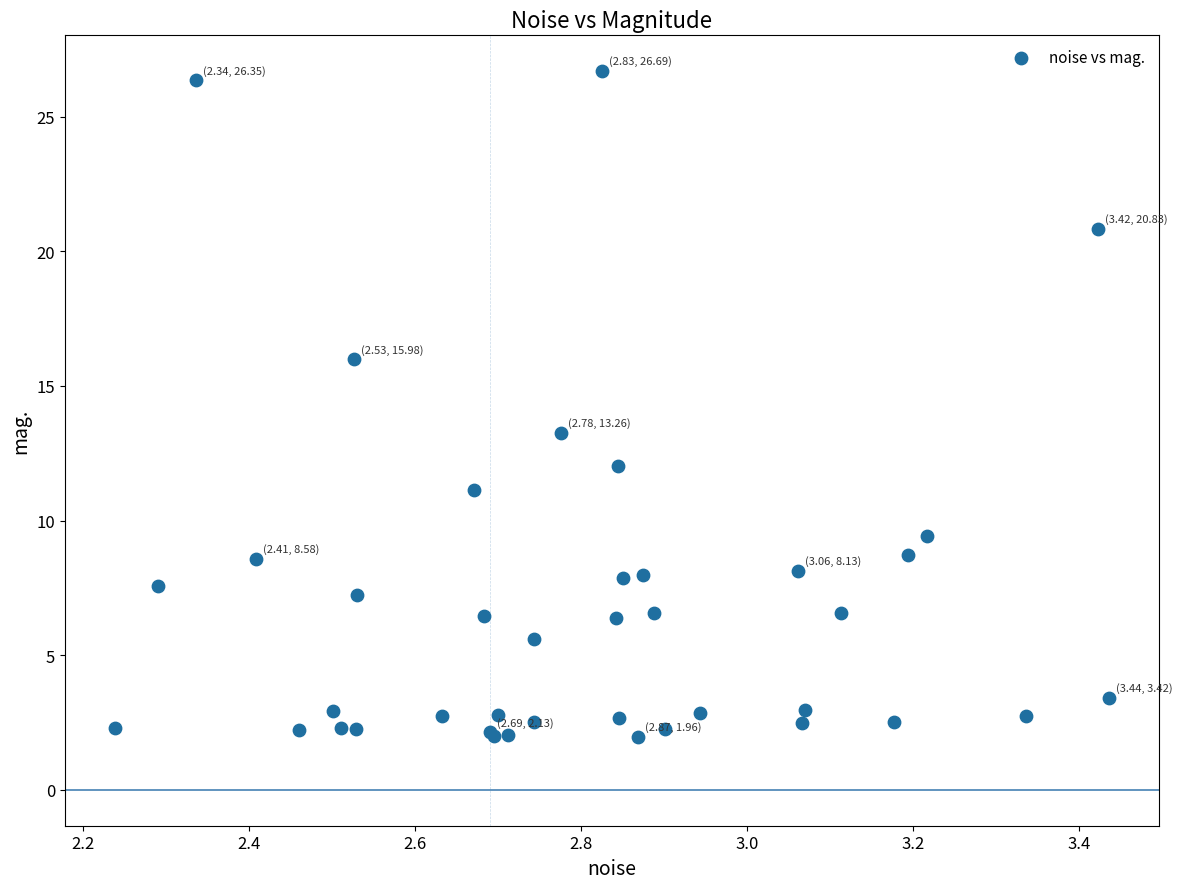

What Y value in the scatter plot is closest to 14?

13.3